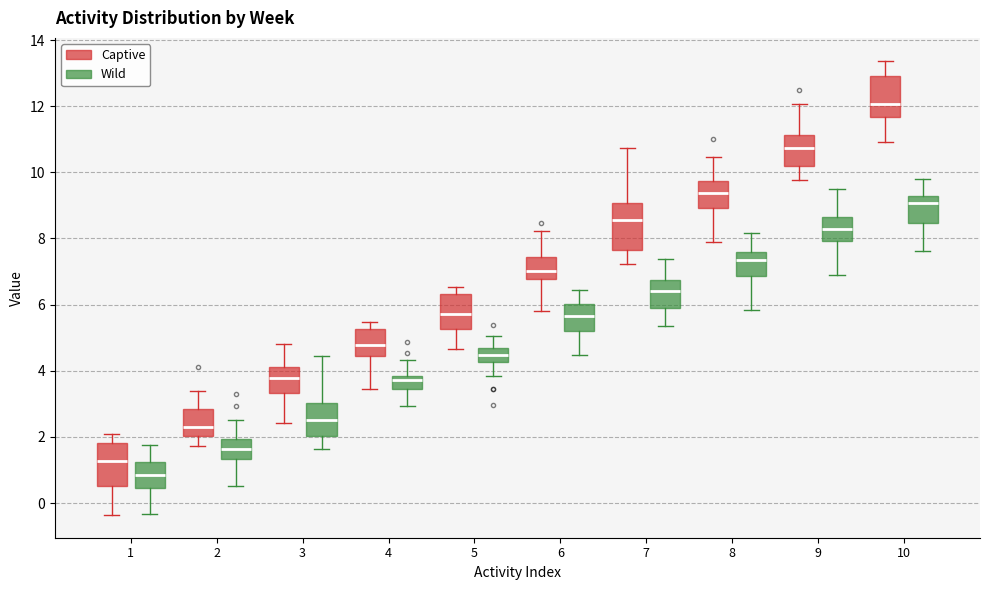

Where does the median line of the box for 3 (Wild) sit on the y-axis? The values are not printed on the chart, so give them approximately, as read against the axis.

2.6